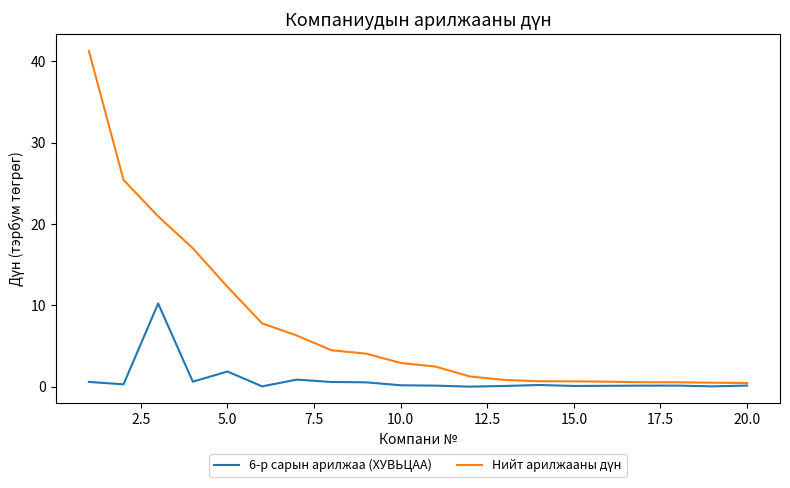

Is this an area chart (filled region under the line)?

No